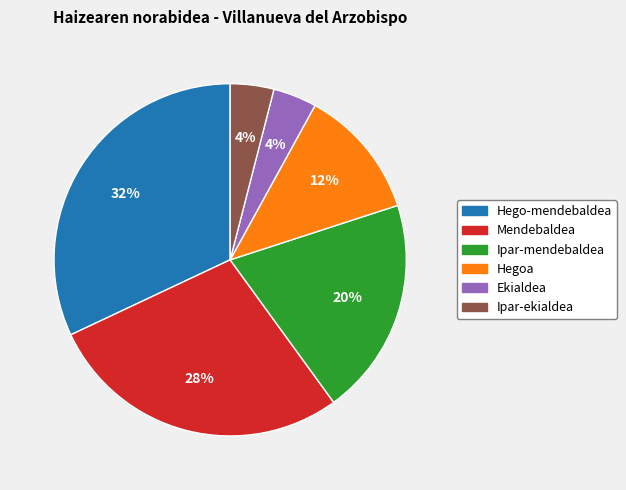

Does Ekialdea account for over 50% of the chart?

No